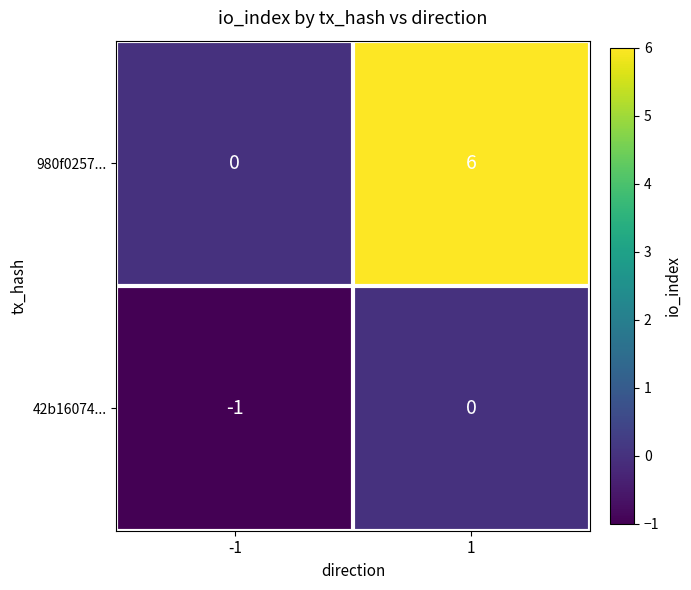

What is the average value of the 980f0257... series?

3